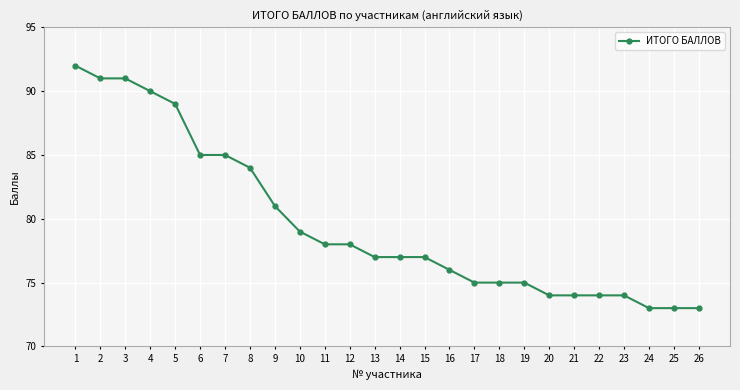

What is the average value?

80